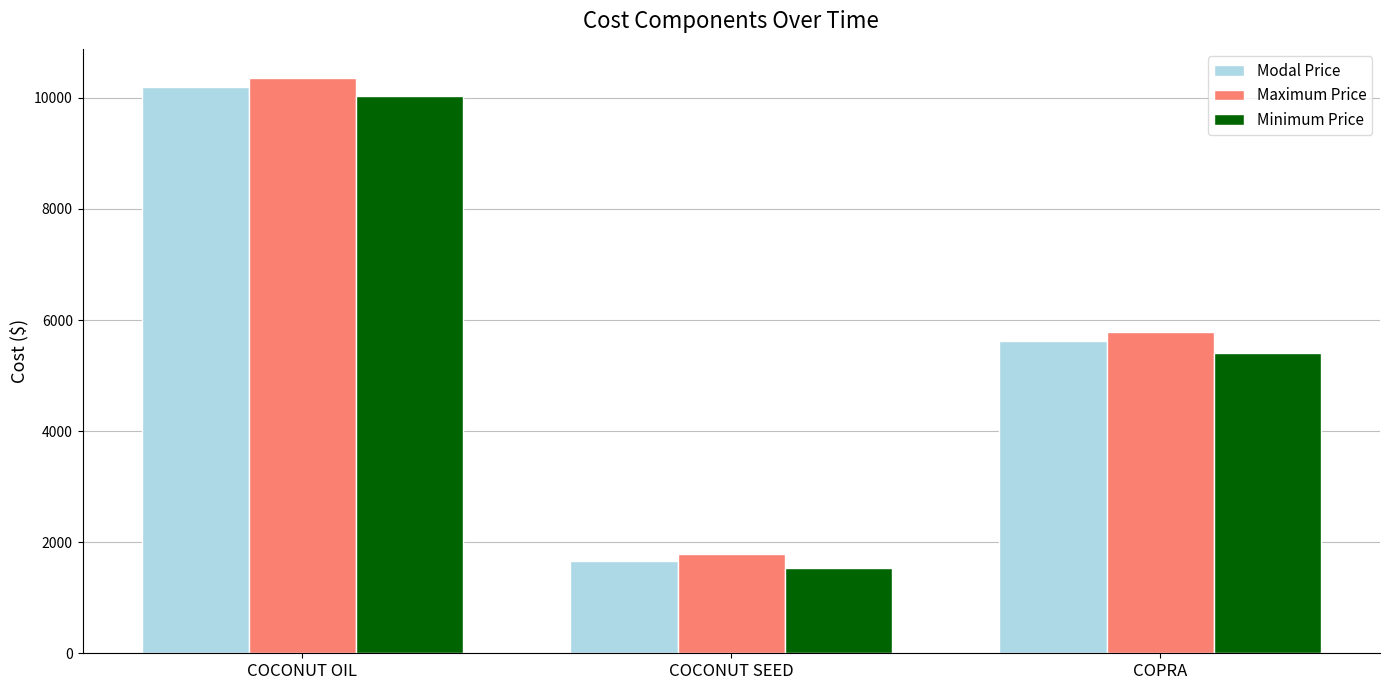

What is the minimum value shown in the chart?

1532.1